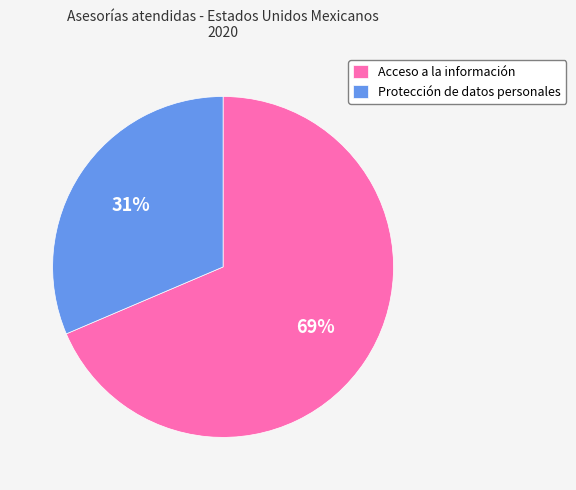

Approximately how many times larger is the value at Acceso a la información compared to Protección de datos personales?

2.2